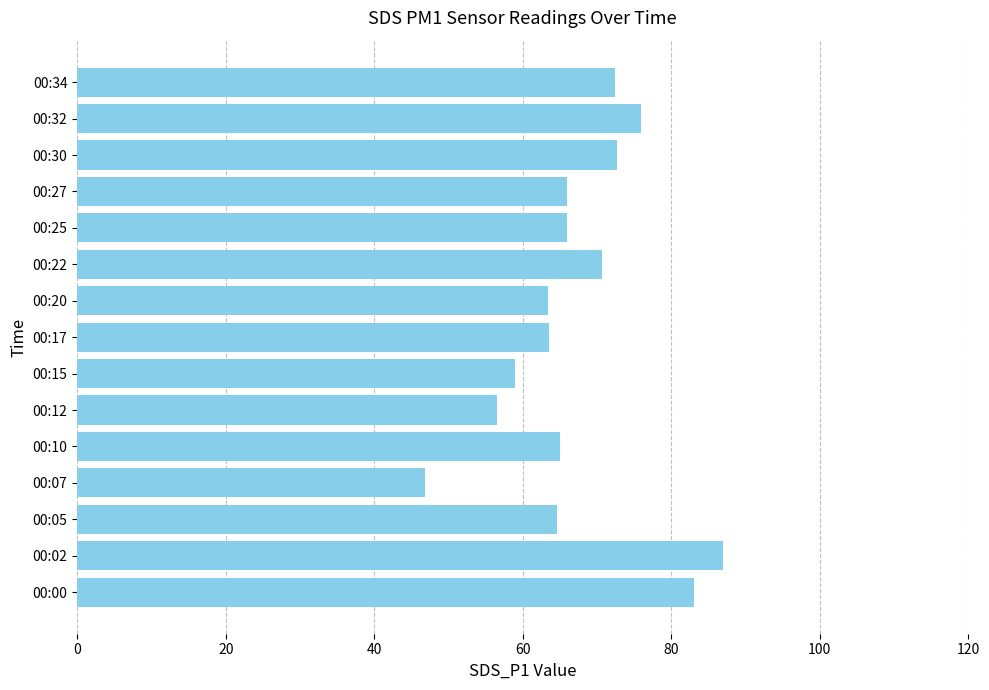

Read the value at 00:32.

75.9